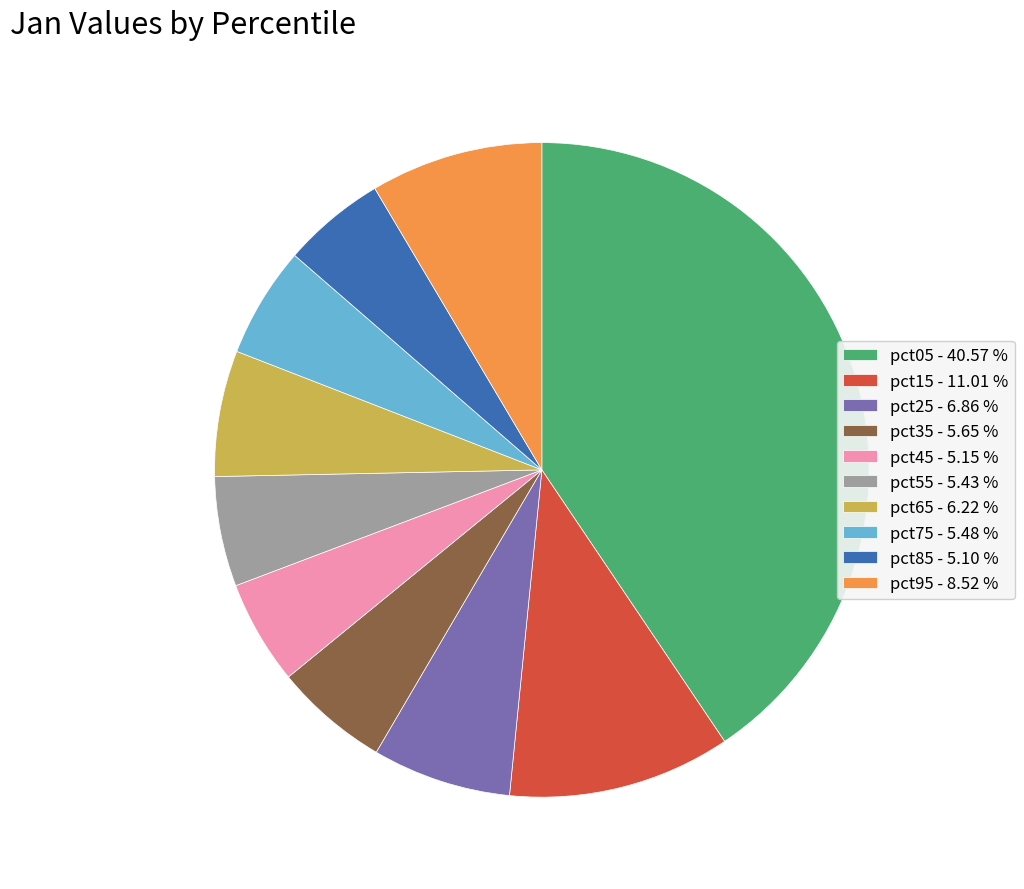

Do pct65 and pct05 together represent more than half of the pie?

No